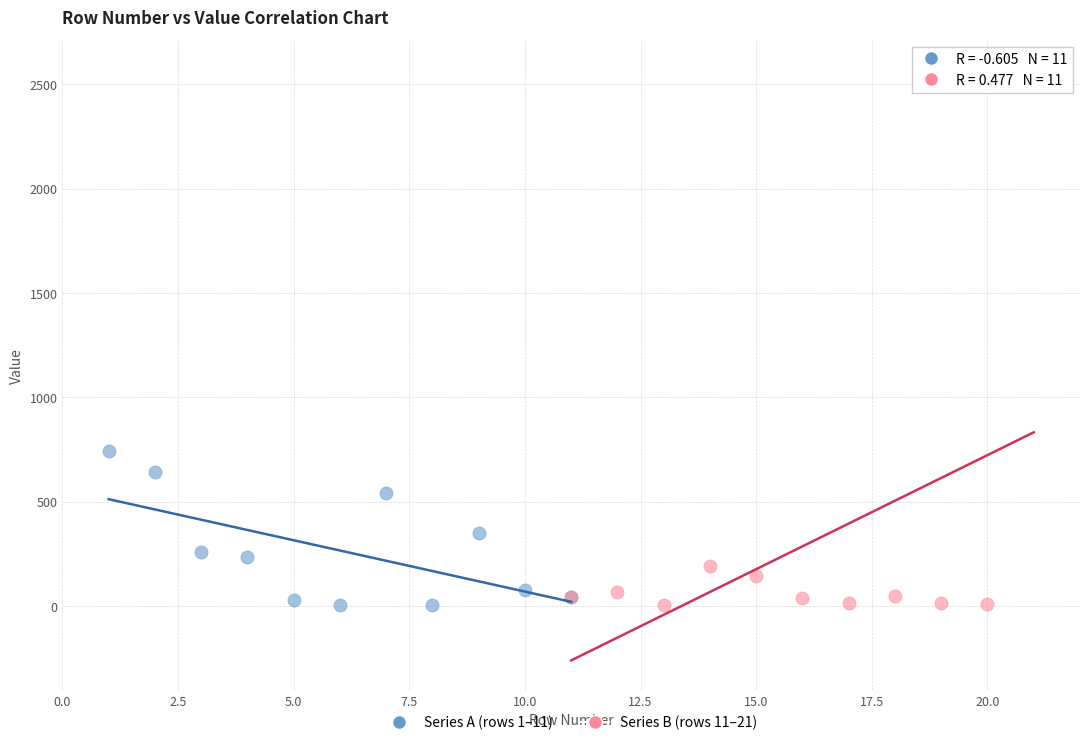

Which series has the widest spread of Y values?

Series B (rows 11–21)